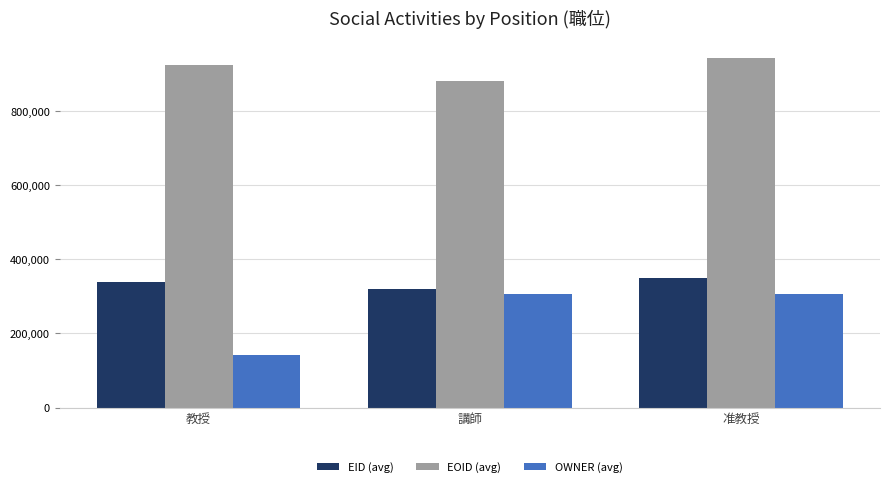

Which label corresponds to the smallest value in the chart?

教授